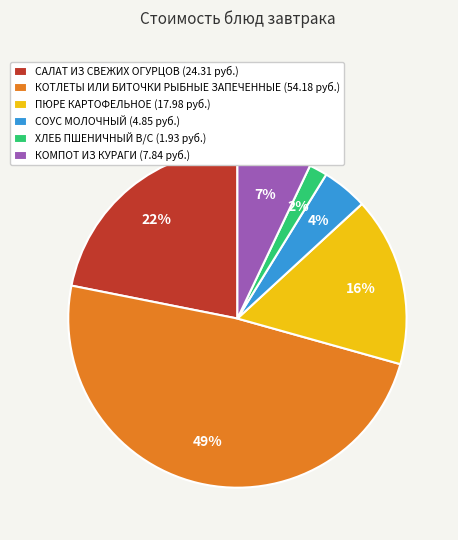

What is the ratio of the value at ПЮРЕ КАРТОФЕЛЬНОЕ (17.98 руб.) to the value at КОТЛЕТЫ ИЛИ БИТОЧКИ РЫБНЫЕ ЗАПЕЧЕННЫЕ (54.18 руб.)?

0.3